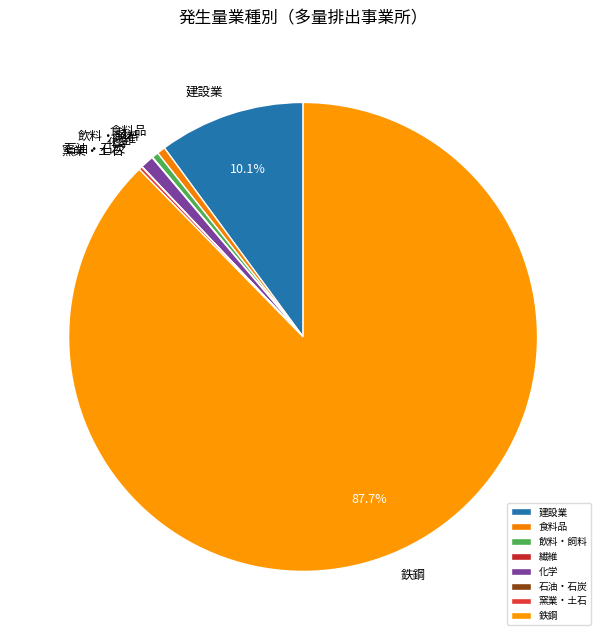

Does 鉄鋼 account for over 50% of the chart?

Yes